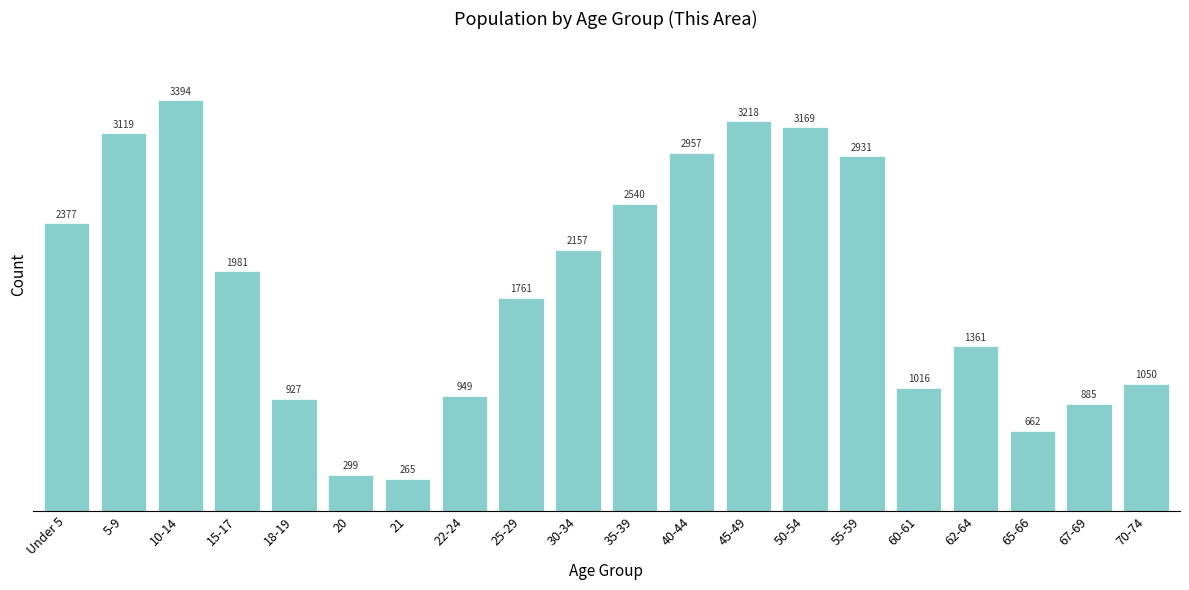

Reading right to left, list all the values displayed in this chart.

1050	885	662	1361	1016	2931	3169	3218	2957	2540	2157	1761	949	265	299	927	1981	3394	3119	2377